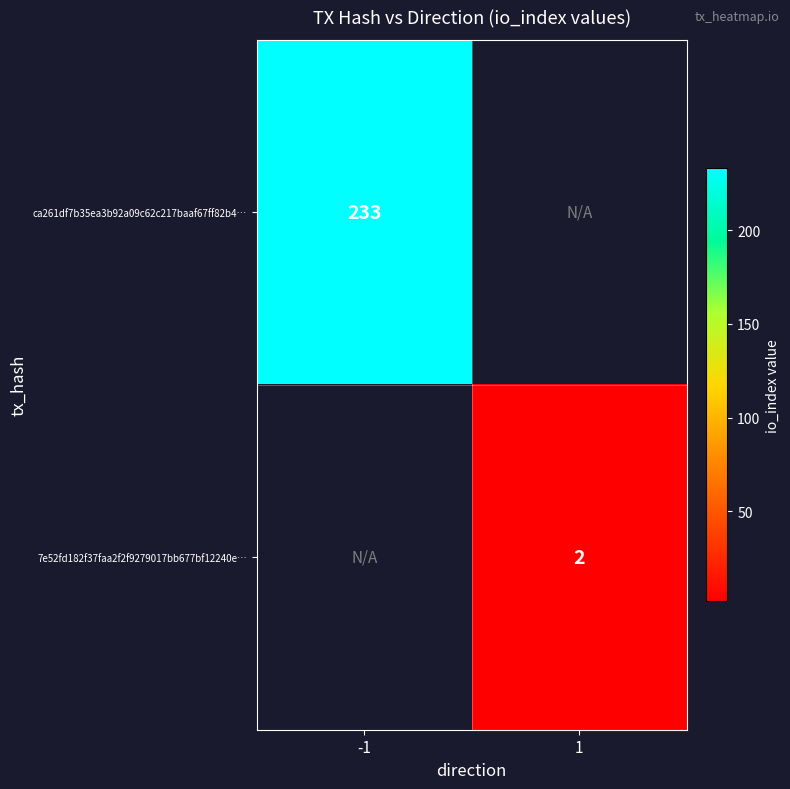

The ca261df7b35ea3b92a09c62c217baaf67ff82b4… series shows 87.5 at -1. True or false?

False